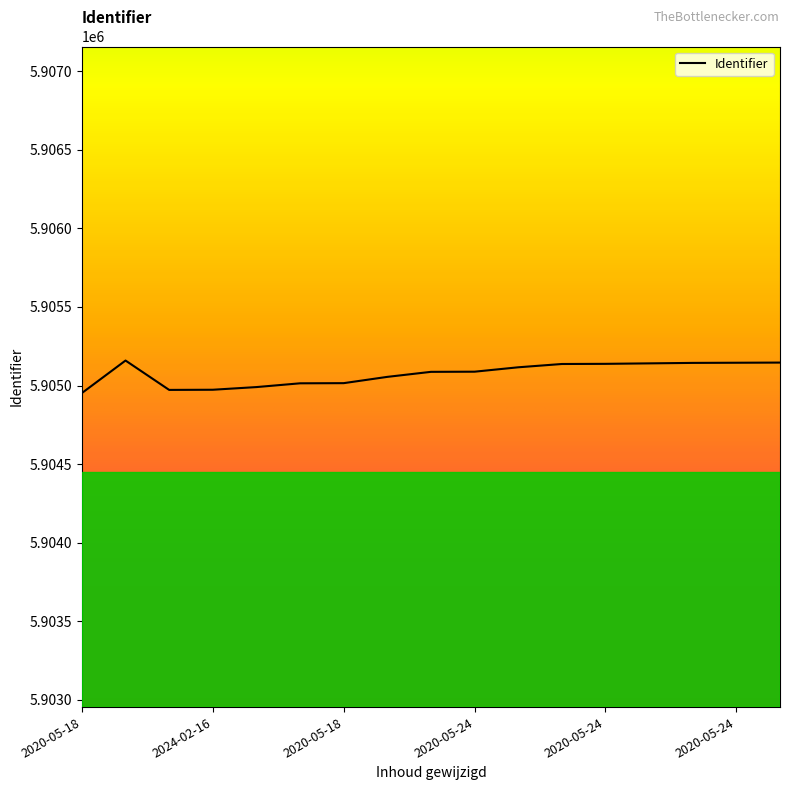

What is the greatest value displayed?

5905159